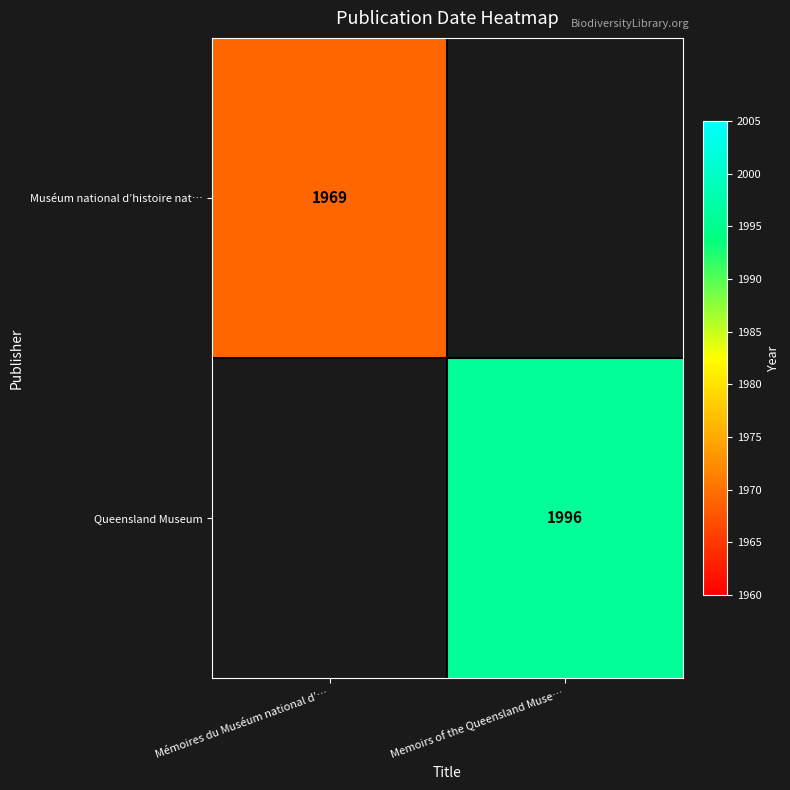

True or false: Queensland Museum has a value of 2672 at Memoirs of the Queensland Muse….

False